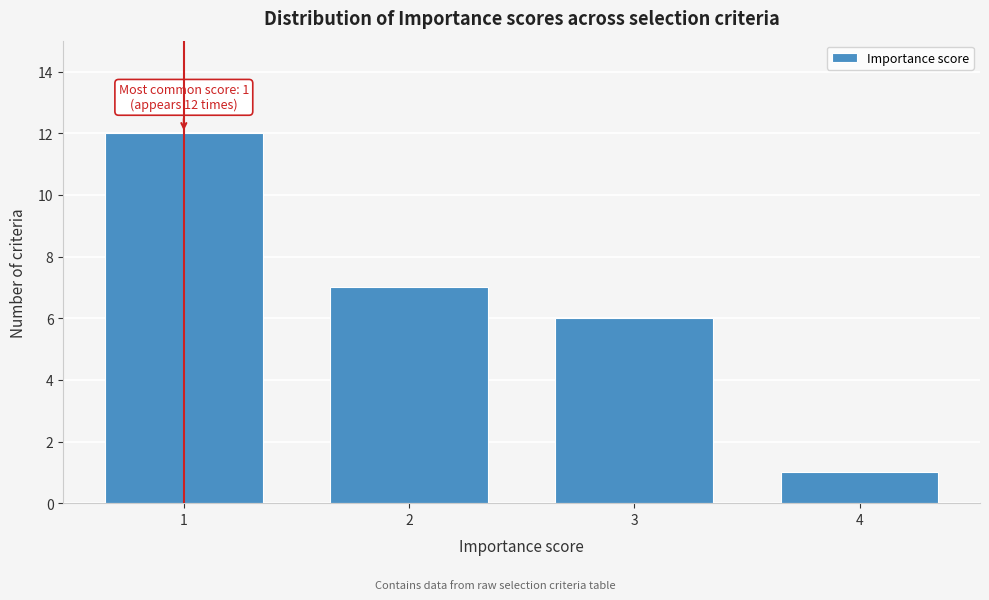

Reading left to right, transcribe all the data shown in this chart.

1=12	2=7	3=6	4=1